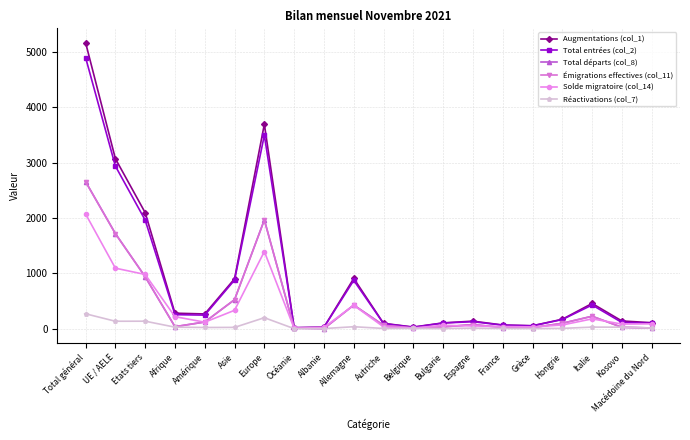

What are all the series names shown in the legend?

Augmentations (col_1), Total entrées (col_2), Total départs (col_8), Émigrations effectives (col_11), Solde migratoire (col_14), Réactivations (col_7)